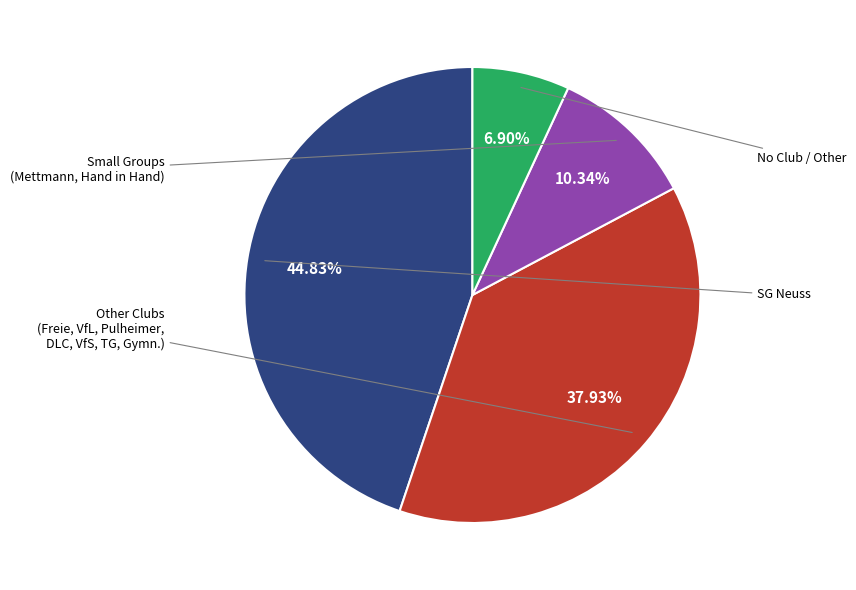

How many slices are in this pie chart?

4